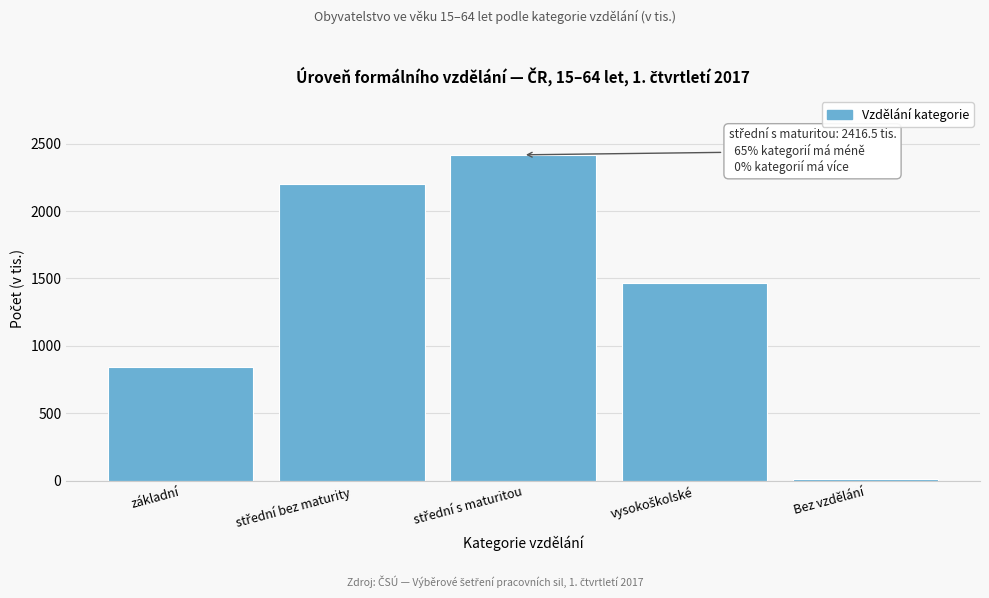

Reading left to right, extract all data points from this chart.

843.3	2198.1	2416.5	1467.0	10.8